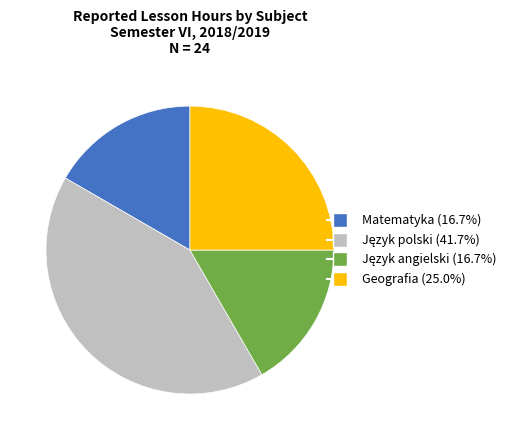

Is there any slice that represents more than half of the pie?

No